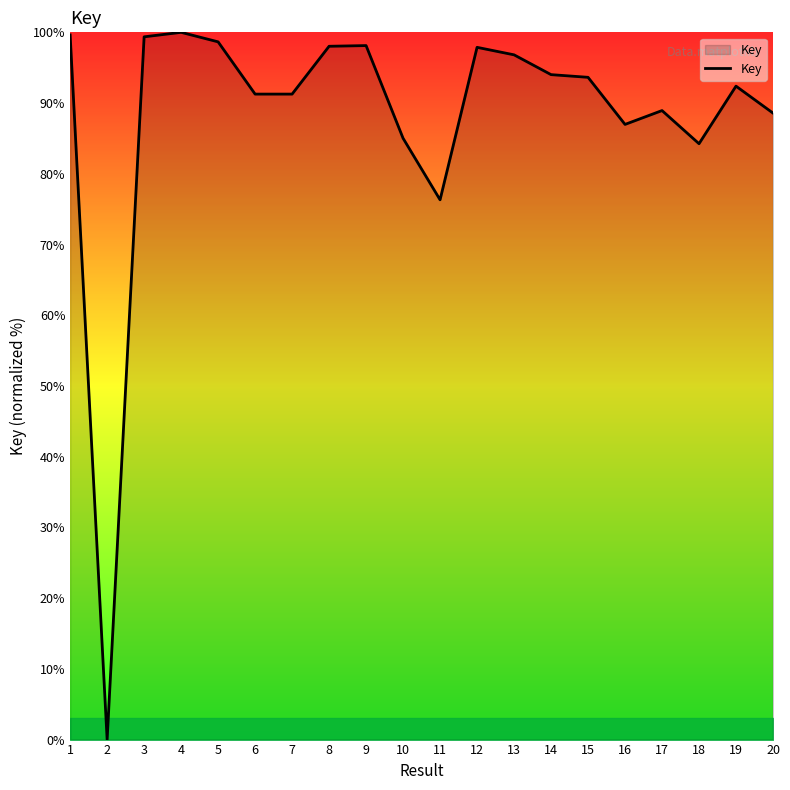

The chart shows a value of 84.3 at 18. True or false?

True